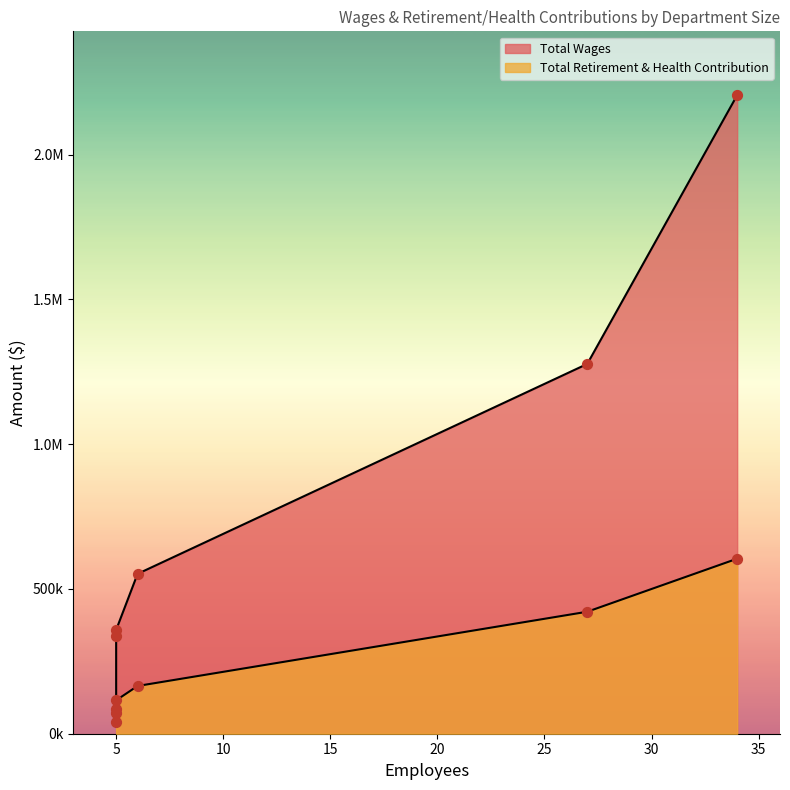

What are all the series names shown in the legend?

Total Wages, Total Retirement & Health Contribution